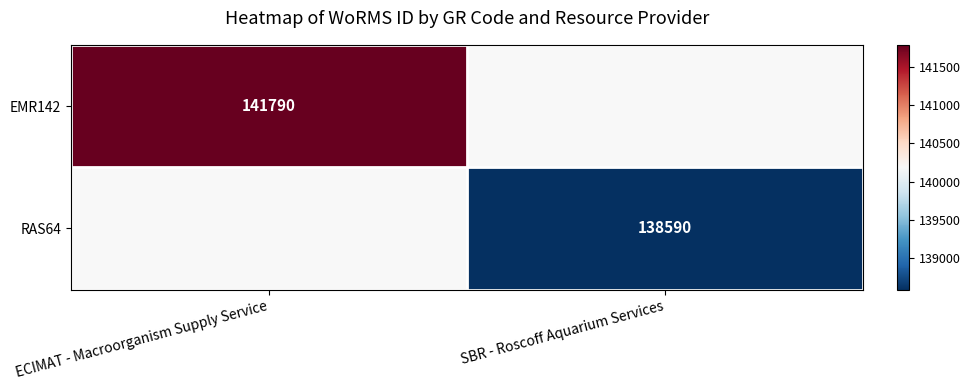

The value of RAS64 at SBR - Roscoff Aquarium Services is 196707. True or false?

False